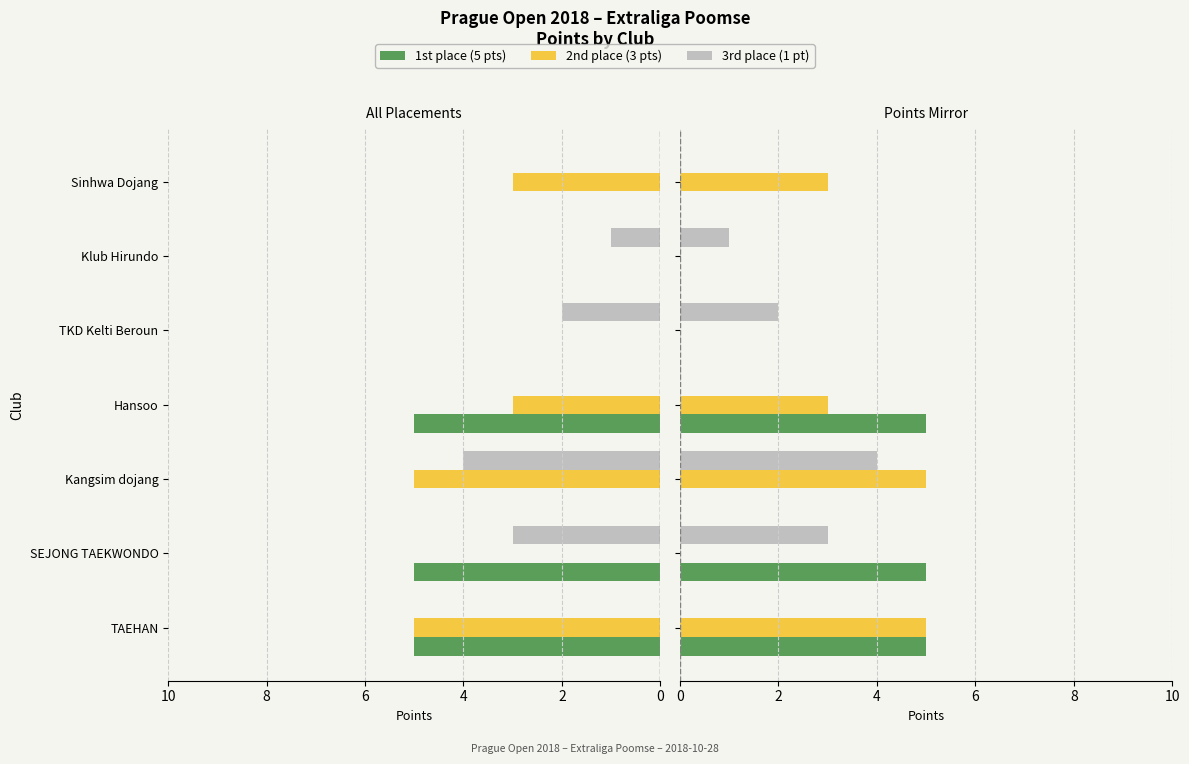

The value of 1st place (5 pts) at SEJONG TAEKWONDO is 5. True or false?

True